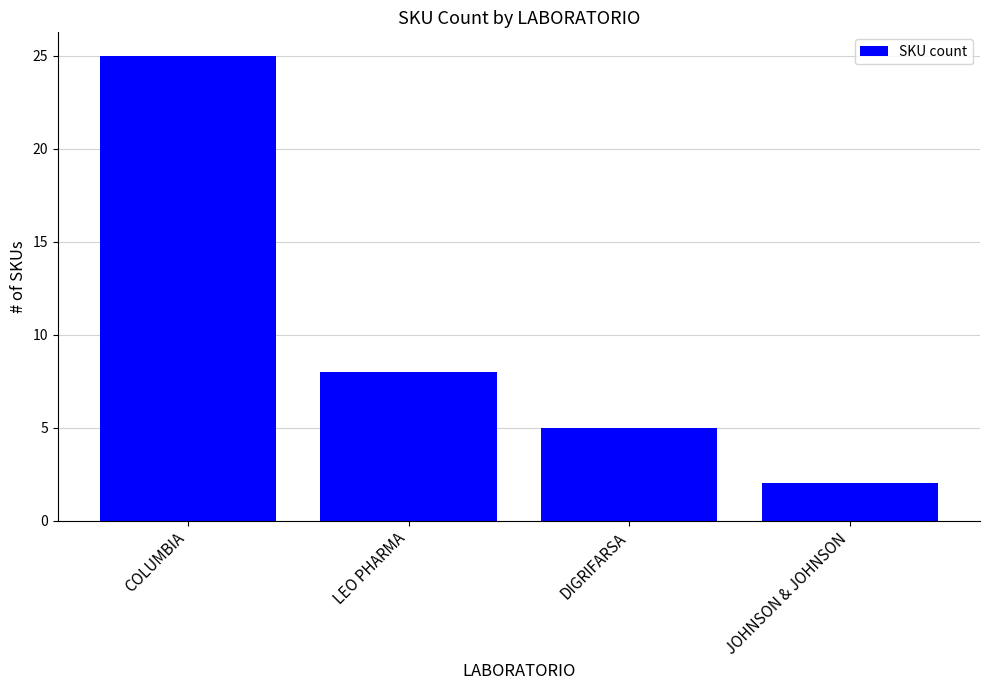

What is the approximate value at COLUMBIA, to the nearest 5?

25